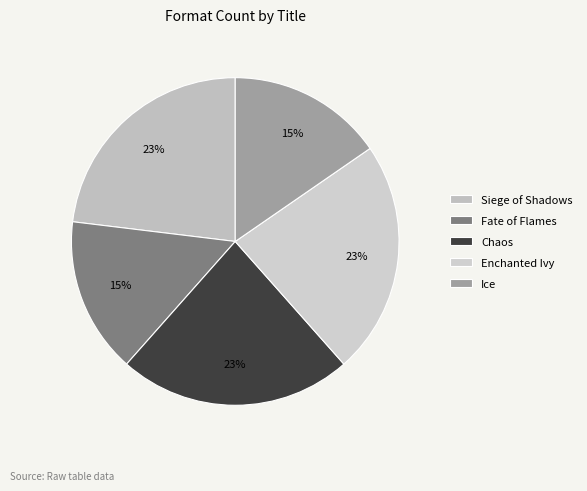

What percentage do Enchanted Ivy and Fate of Flames together represent?

38.5%